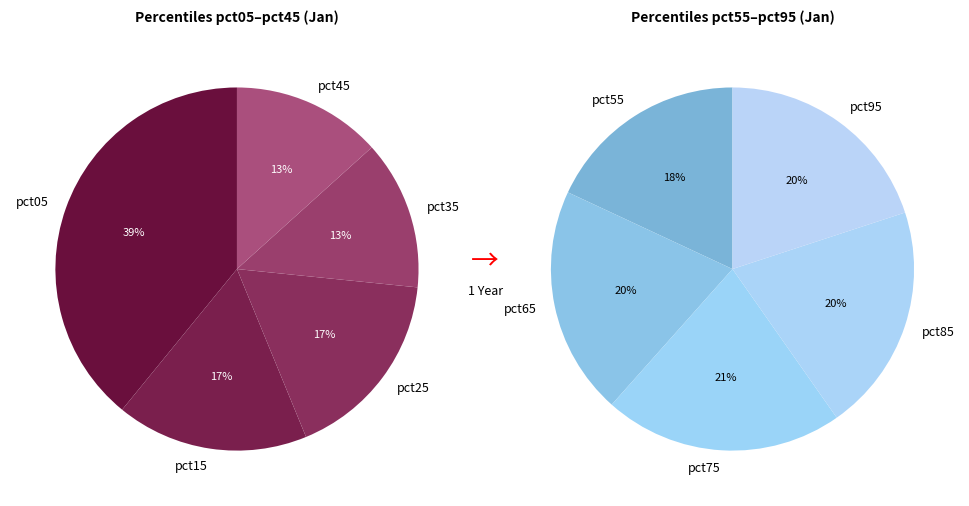

True or false: pct45 accounts for 1% of the total.

False